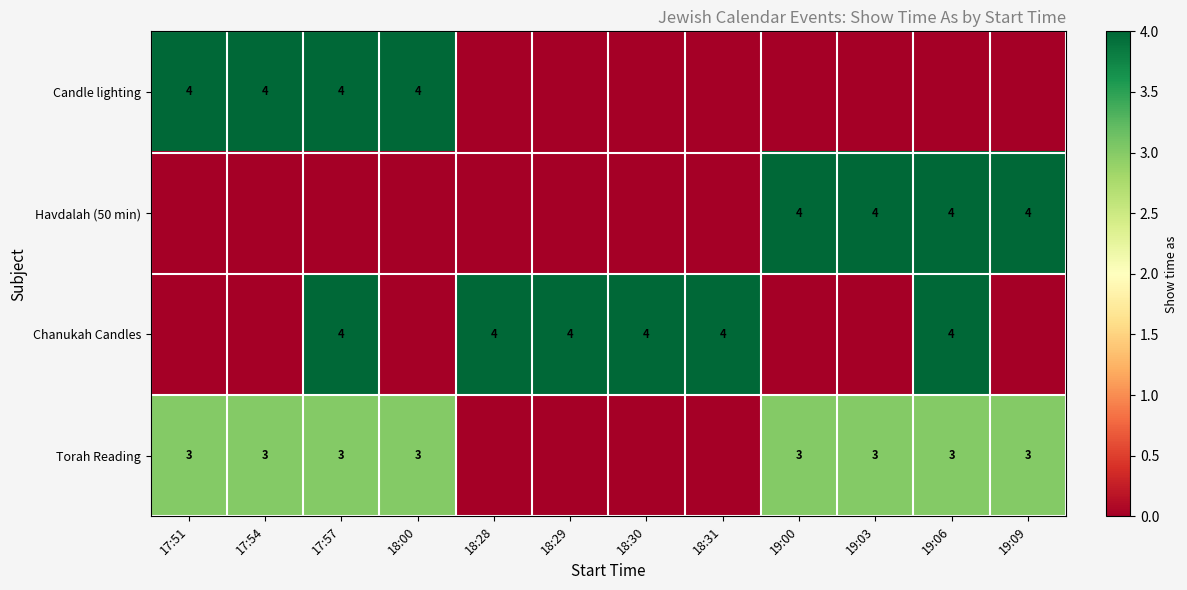

True or false: Candle lighting has a value of 4 at 17:57.

True